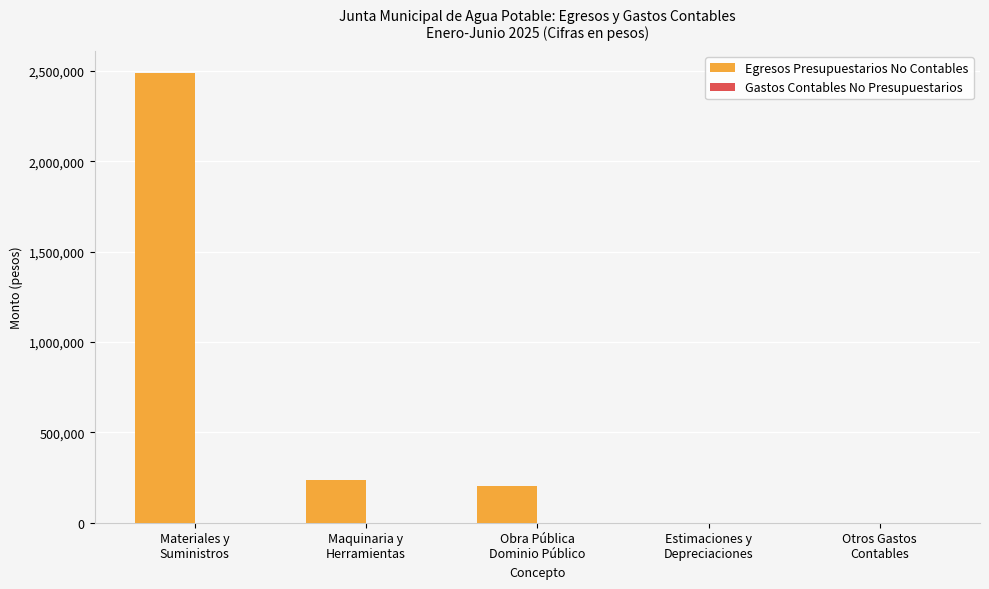

What is the sum of all values?

2924084.3